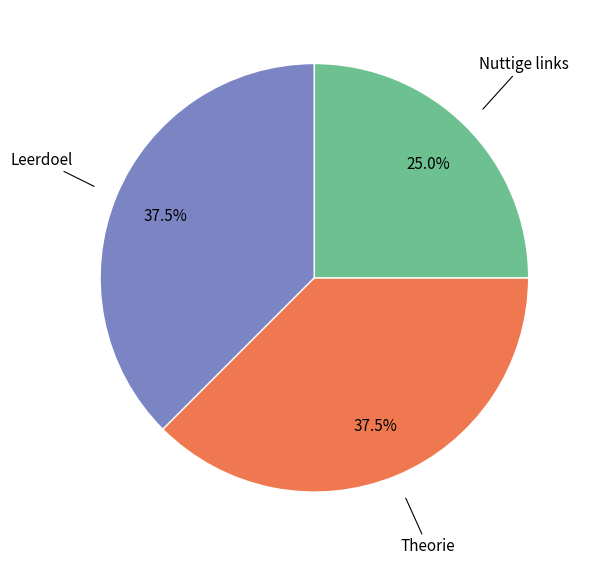

Is there a majority slice in this chart?

No